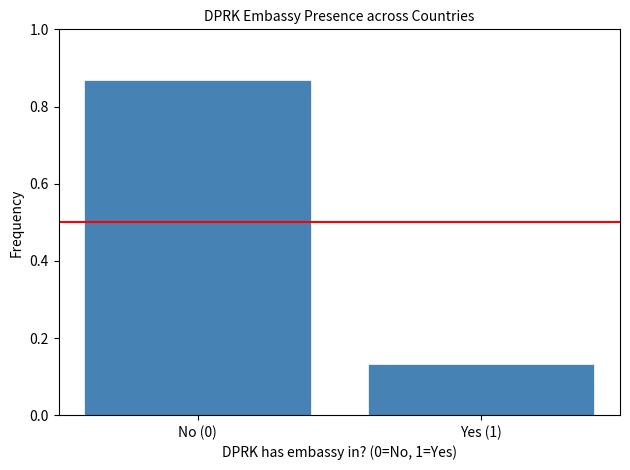

Is it true that the value at Yes (1) is 0.2?

False